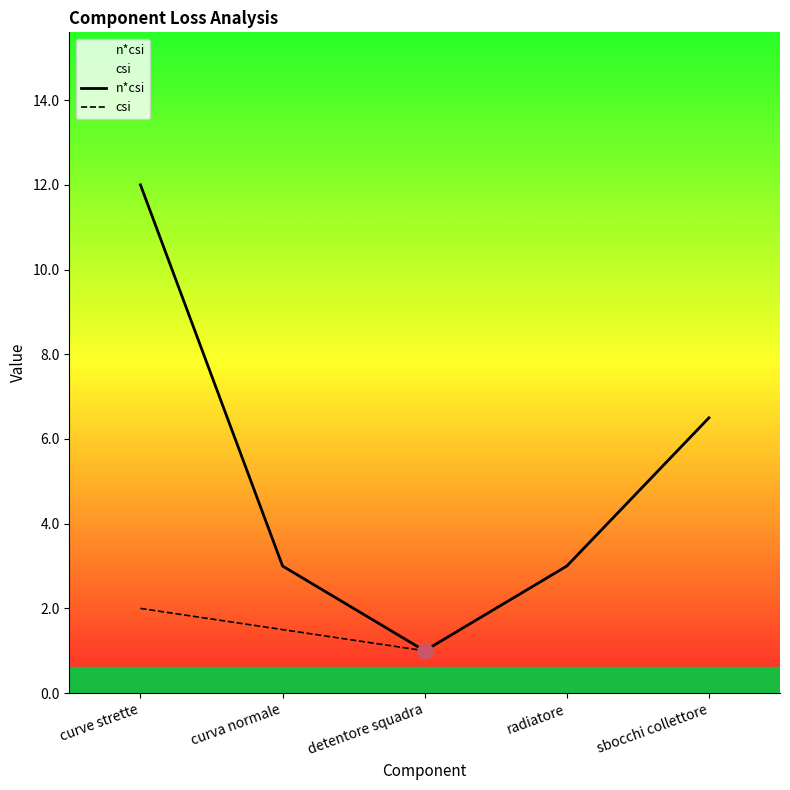

At which category is the sum across all series the highest?

curve strette